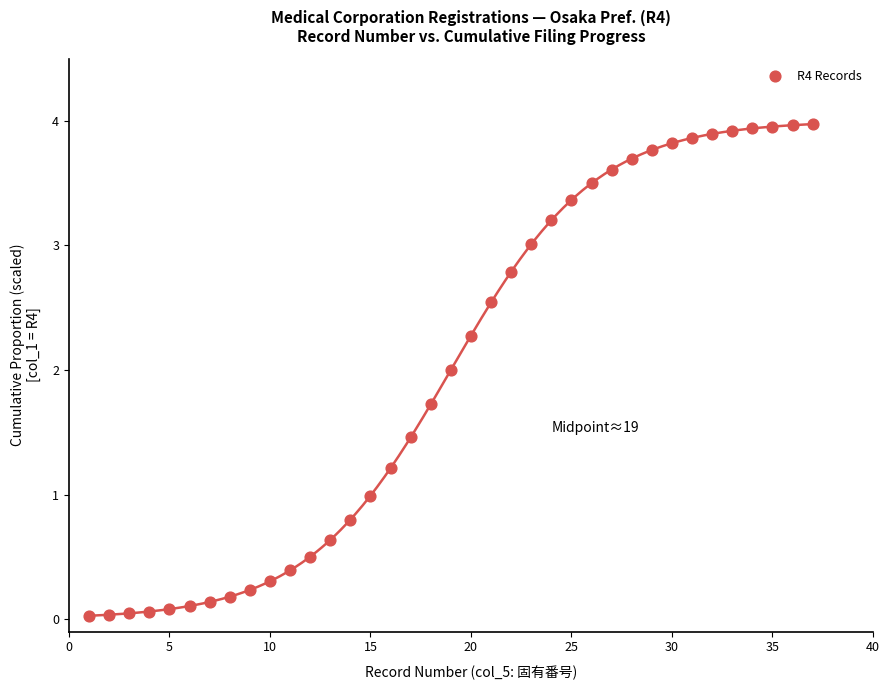

What is the range of Y values (max minus min)?

3.9